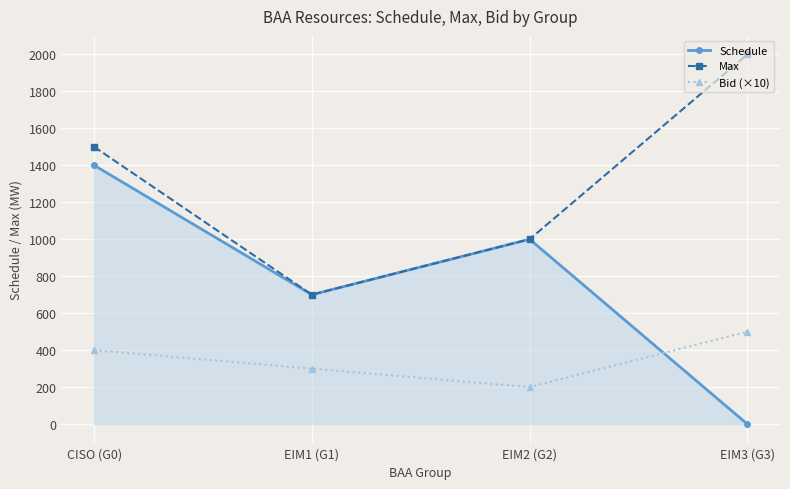

Which series has the largest total across all categories?

Max